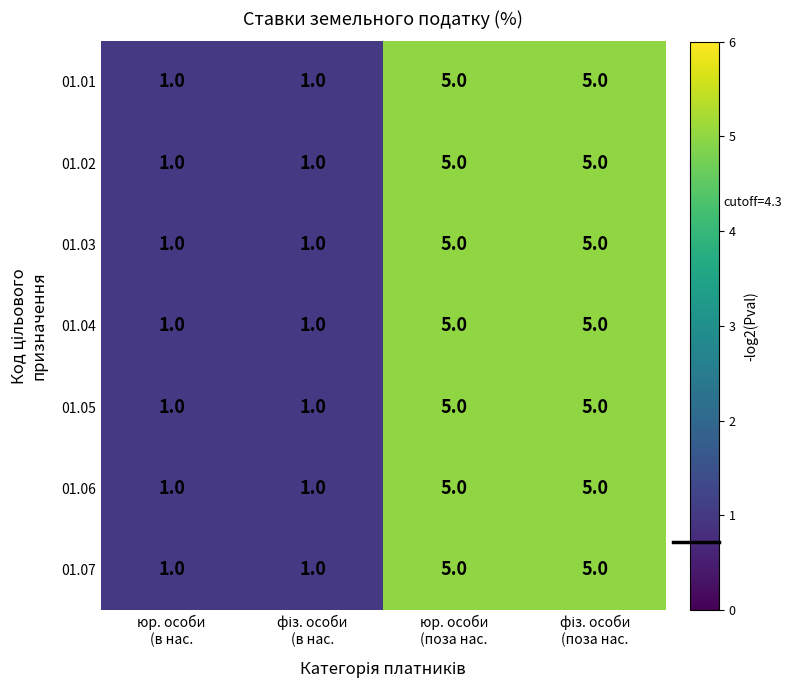

Reading left to right, transcribe all the data shown in this chart.

01.01: 1	1	5	5
01.02: 1	1	5	5
01.03: 1	1	5	5
01.04: 1	1	5	5
01.05: 1	1	5	5
01.06: 1	1	5	5
01.07: 1	1	5	5